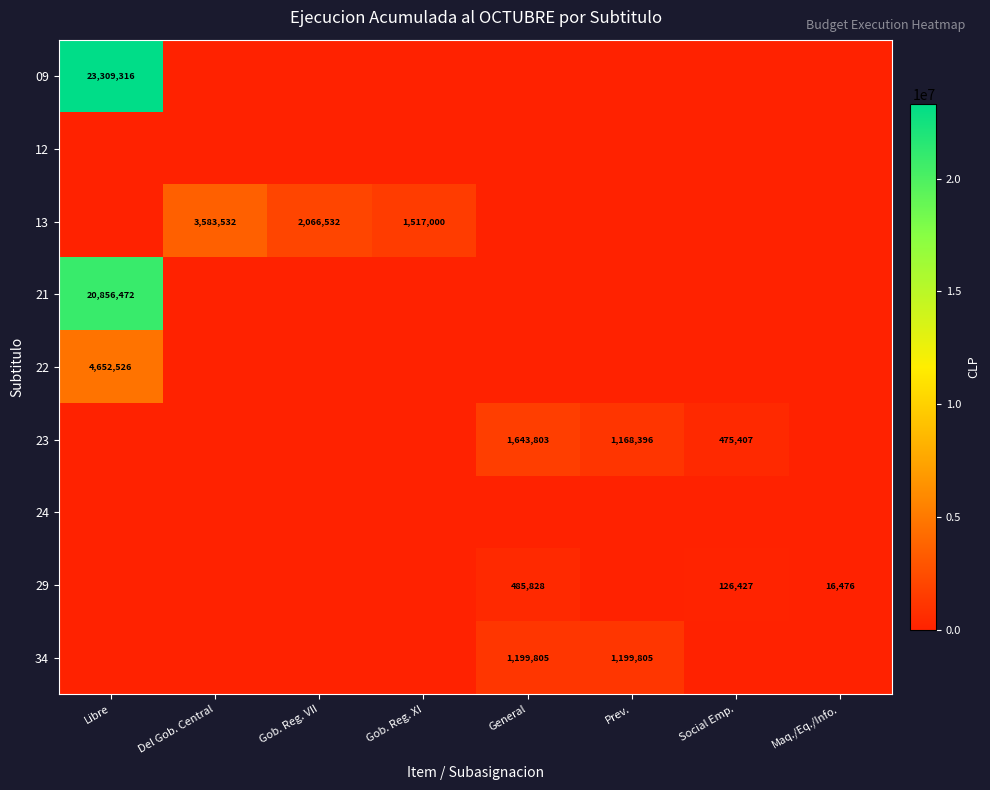

At how many categories does at least one series exceed 12190564?

1